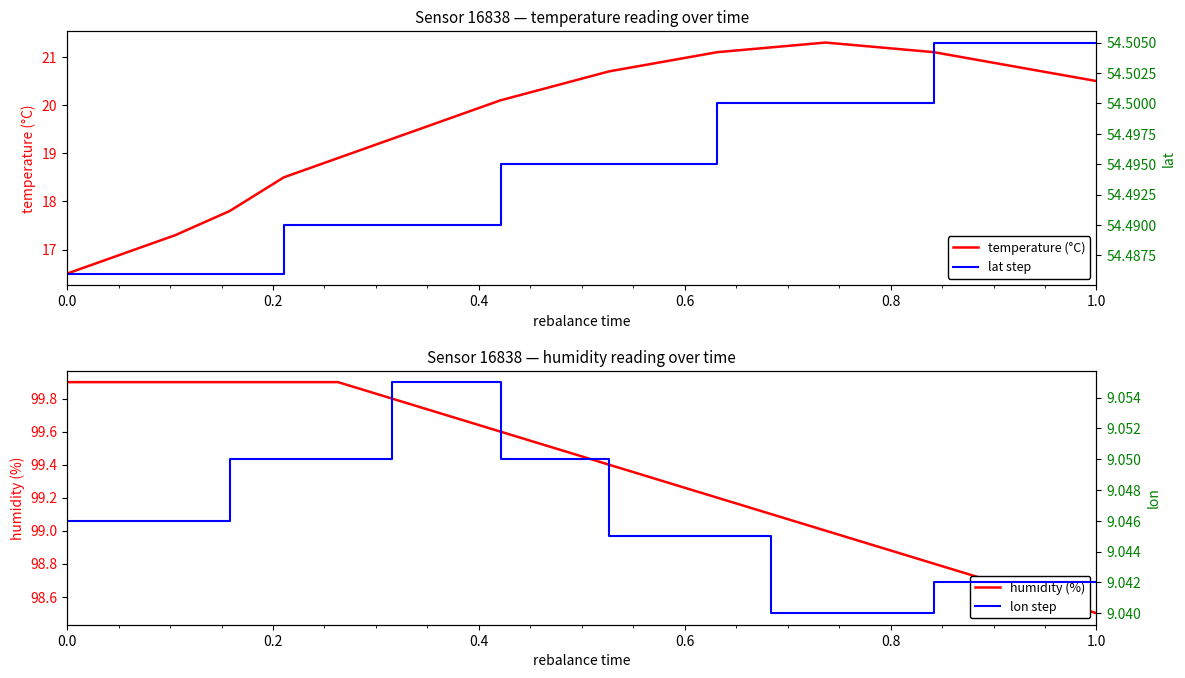

True or false: temperature (°C) and lon step cross at least once.

False